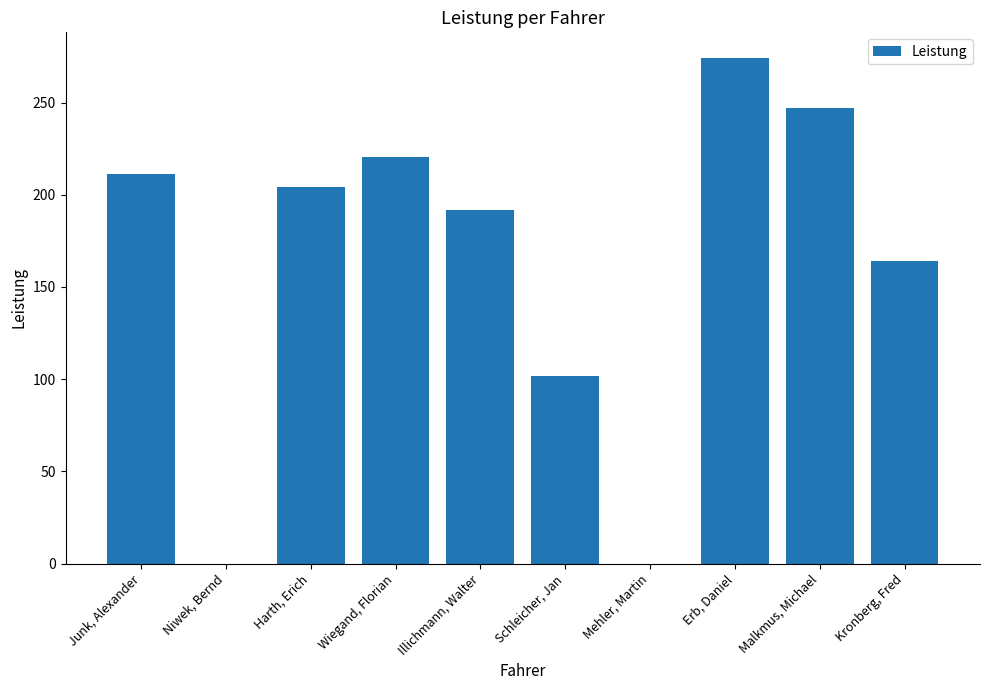

Reading right to left, extract all data points from this chart.

Kronberg, Fred=163.8	Malkmus, Michael=246.8	Erb, Daniel=274.3	Mehler, Martin=0.0	Schleicher, Jan=101.9	Illichmann, Walter=191.6	Wiegand, Florian=220.7	Harth, Erich=204.3	Niwek, Bernd=0.0	Junk, Alexander=211.3